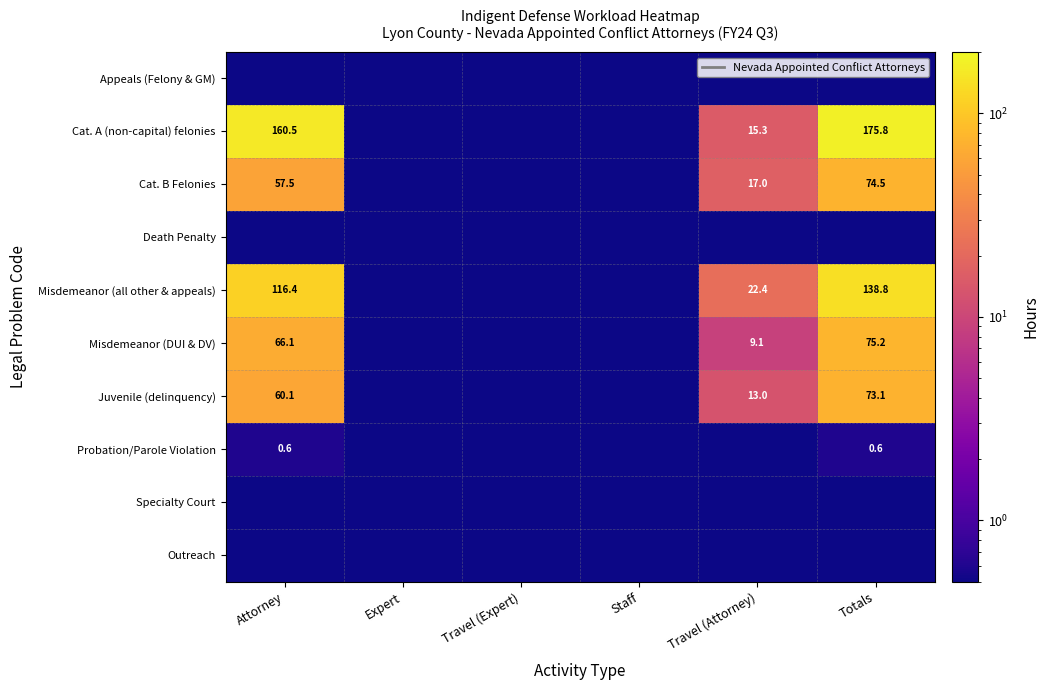

The Juvenile (delinquency) series shows 13.0 at Travel (Attorney). True or false?

True